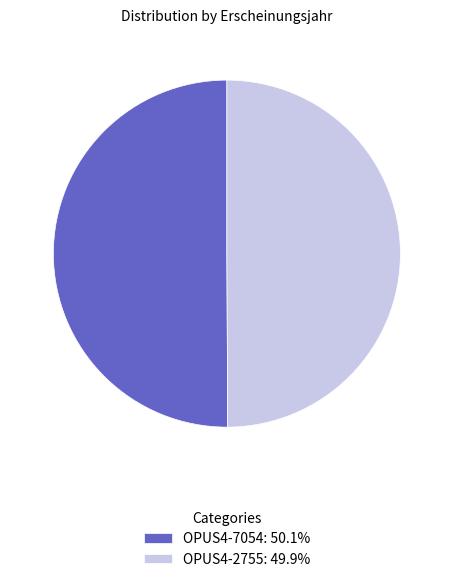

Approximately how many times larger is the value at OPUS4-7054: 50.1% compared to OPUS4-2755: 49.9%?

1.0